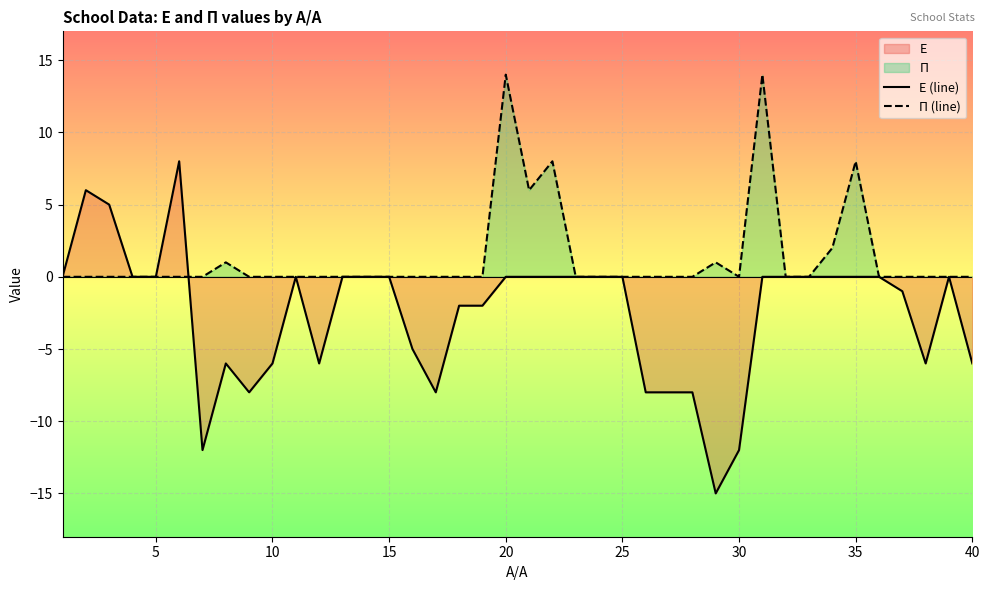

In Ε (line), how many points are lower than both neighbors (excluding endpoints)?

6